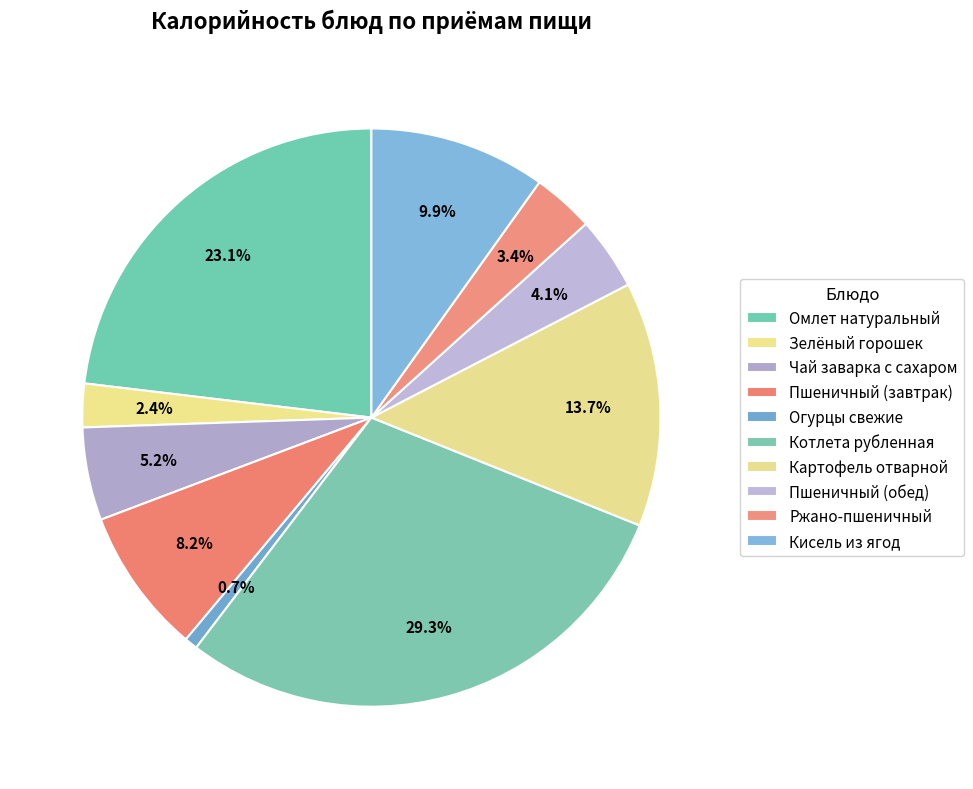

How many slices are in this pie chart?

10